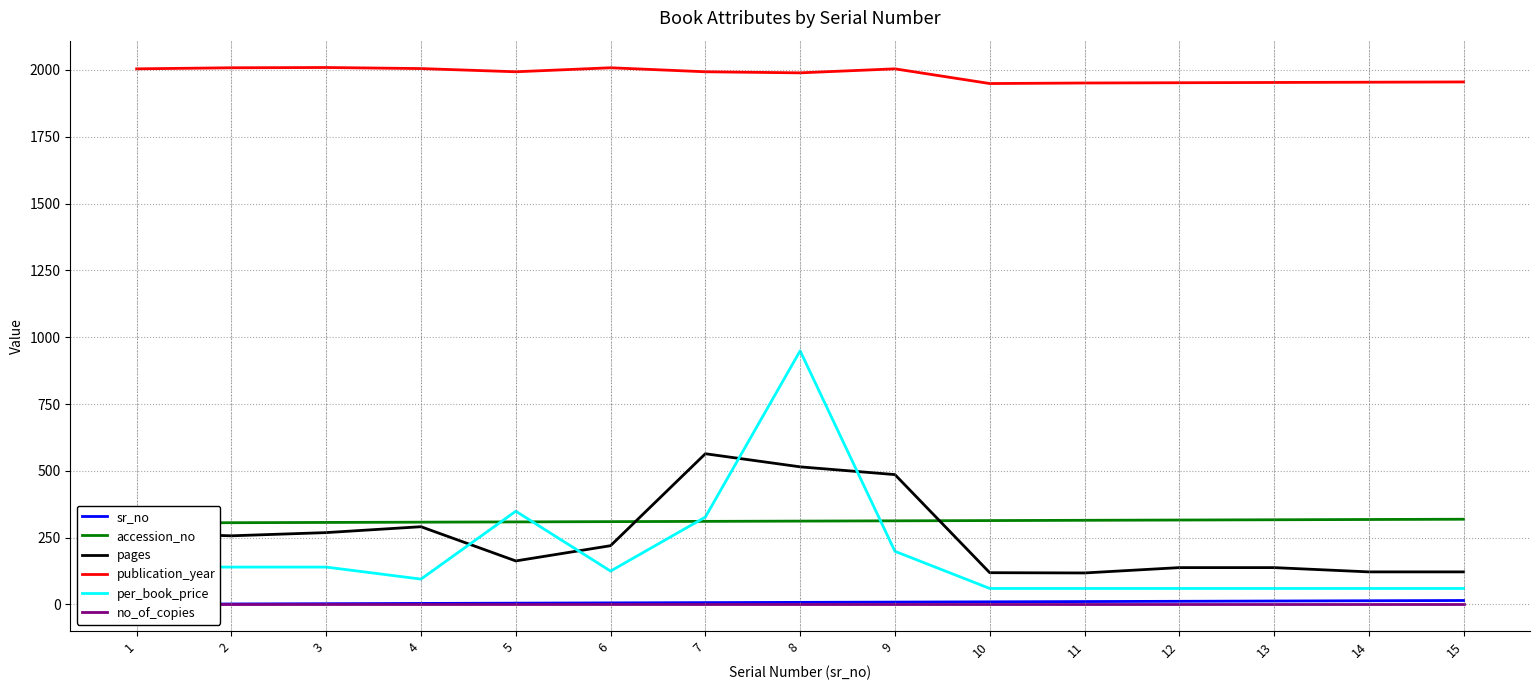

What is the total value across all series at 1?

2718